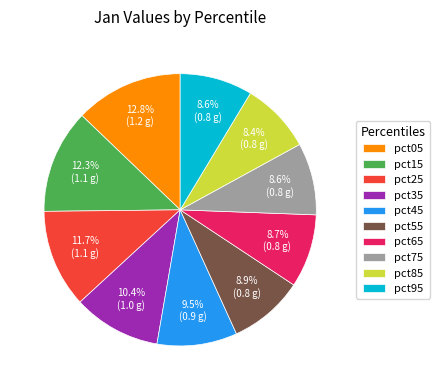

Does any single category account for the majority?

No